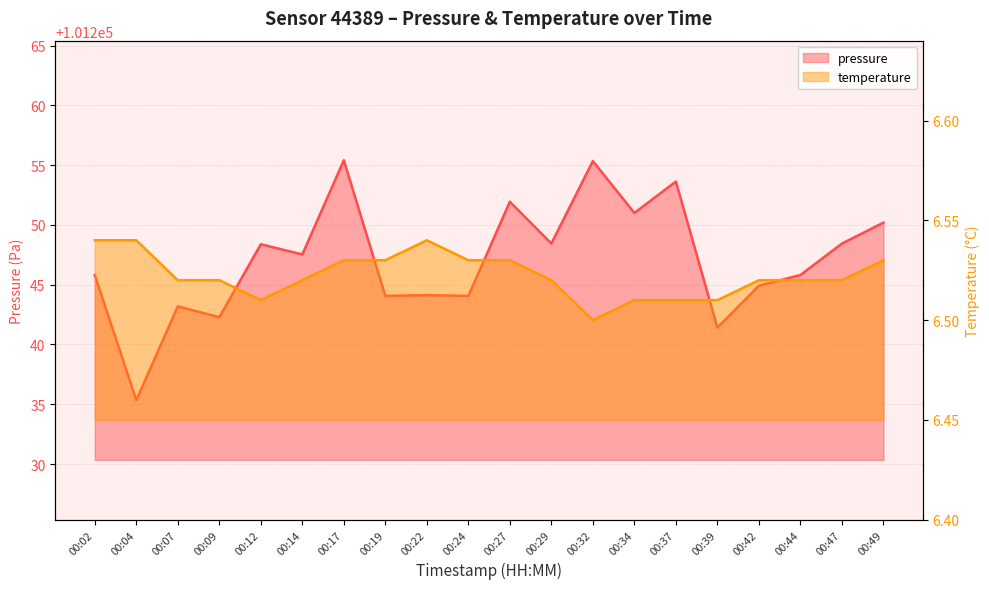

What are all the series names shown in the legend?

pressure, temperature